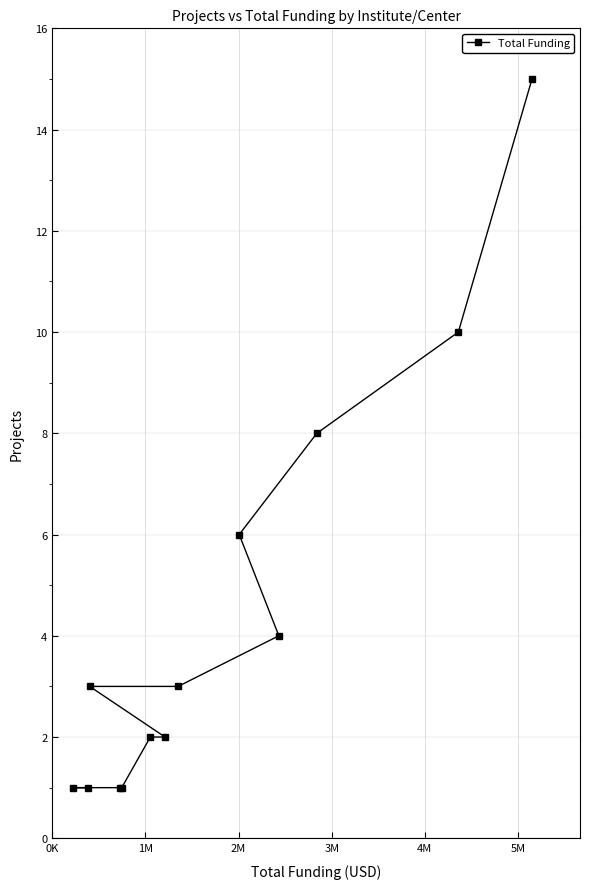

What is the sum of all values?

57